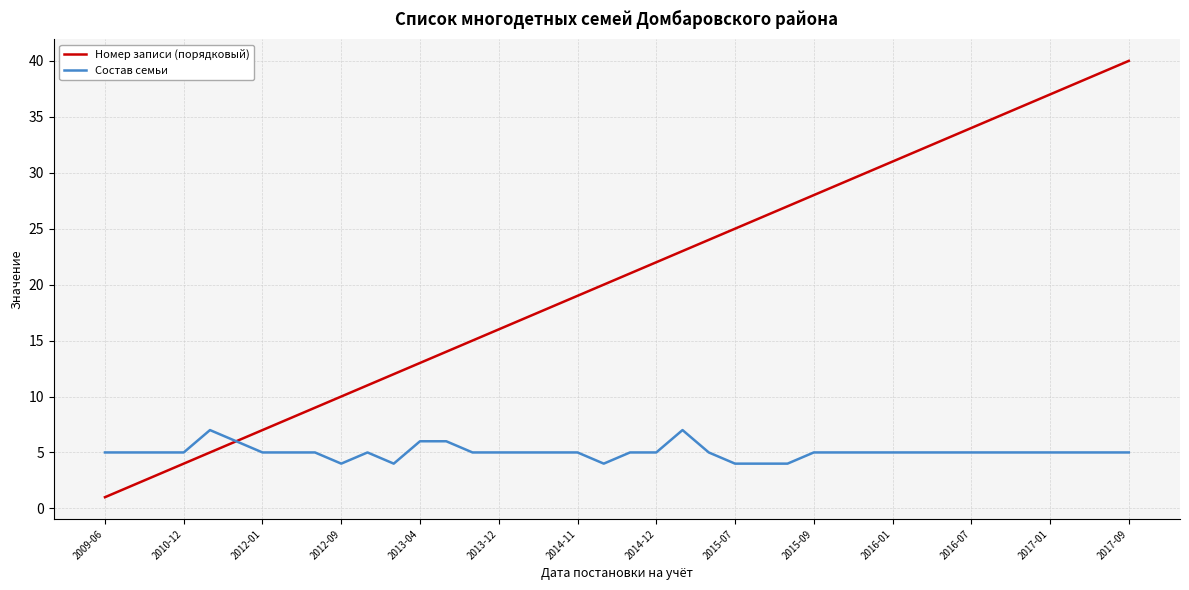

How many distinct data groups are displayed?

2